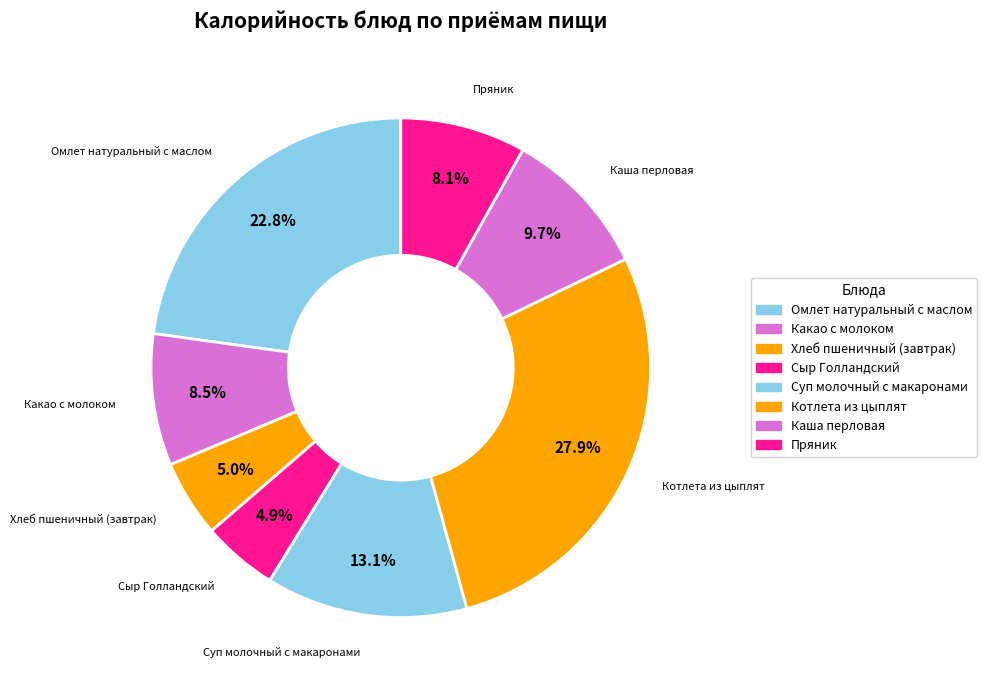

How many segments does this pie chart have?

8